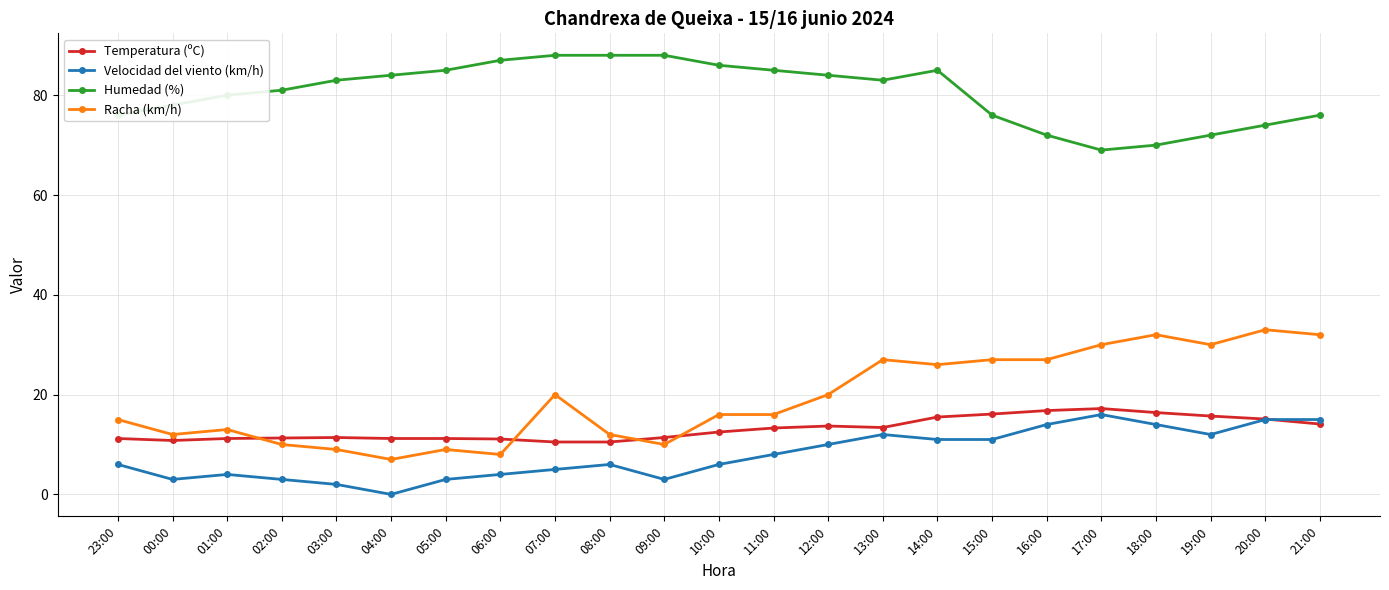

What is the label of the 3rd point from the right?

19:00